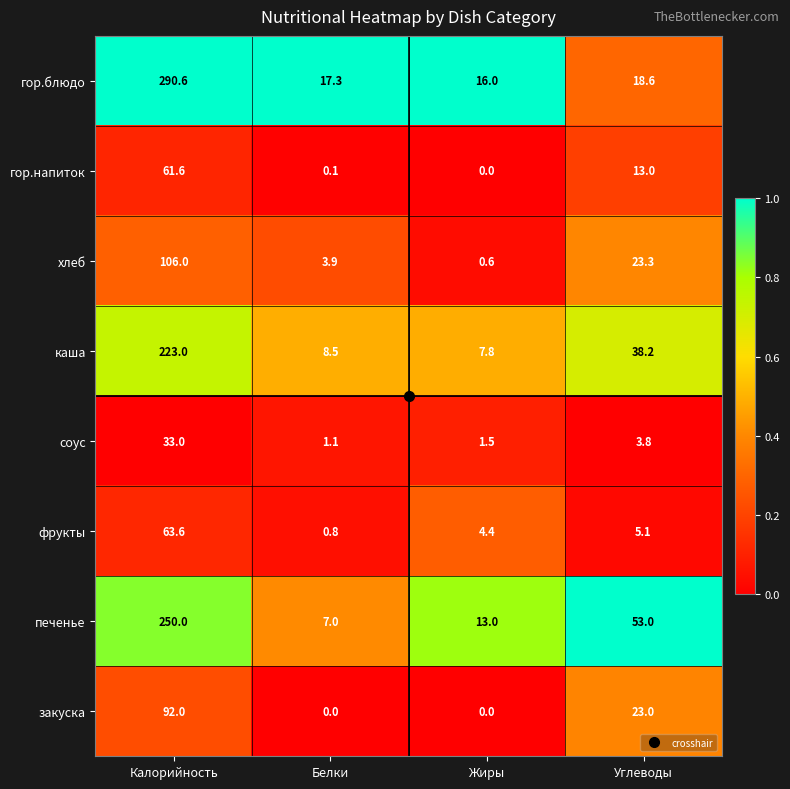

At Калорийность, list the series in order from smallest to largest.

соус, гор.напиток, фрукты, закуска, хлеб, каша, печенье, гор.блюдо